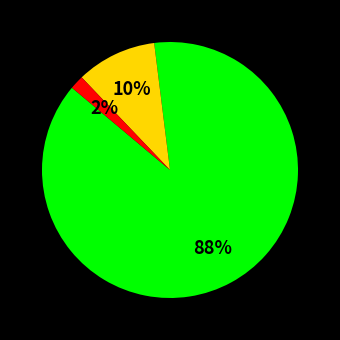

To the nearest percent, what is the difference between the largest and smallest slice percentages?

86%